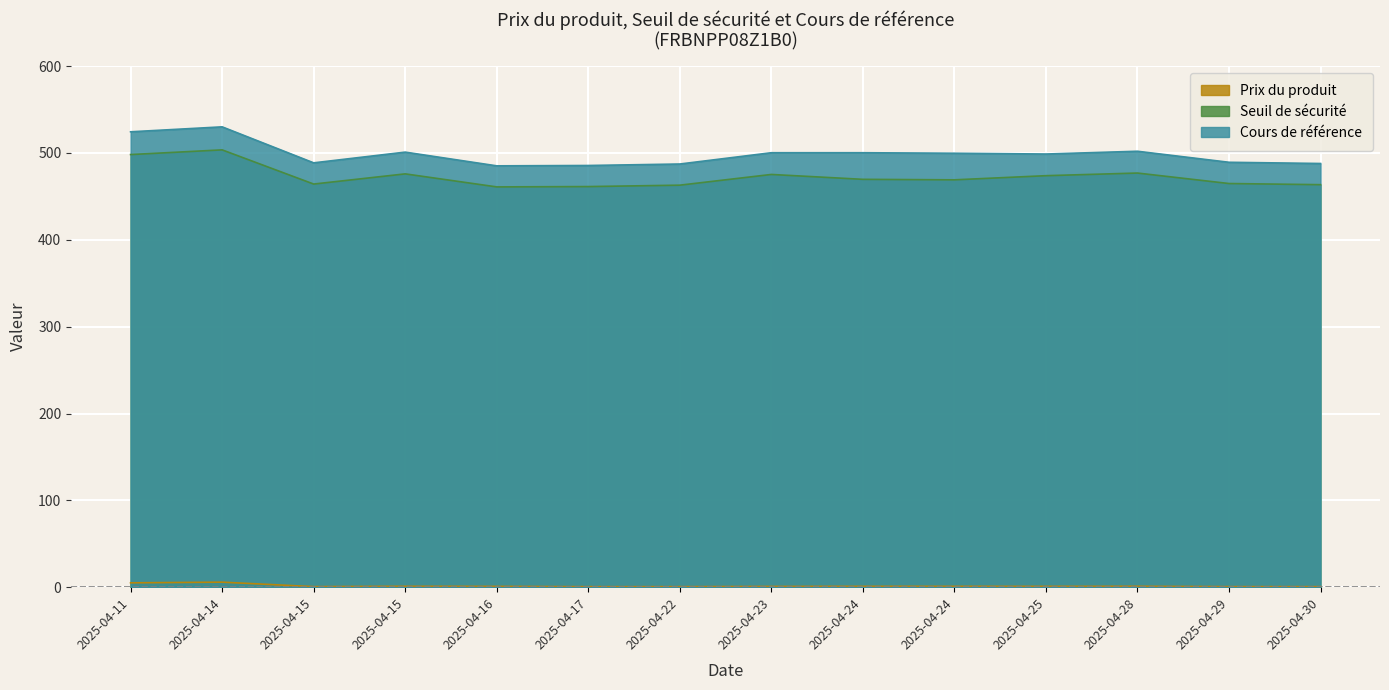

Where is Seuil de sécurité nearest to the value 482?

2025-04-28